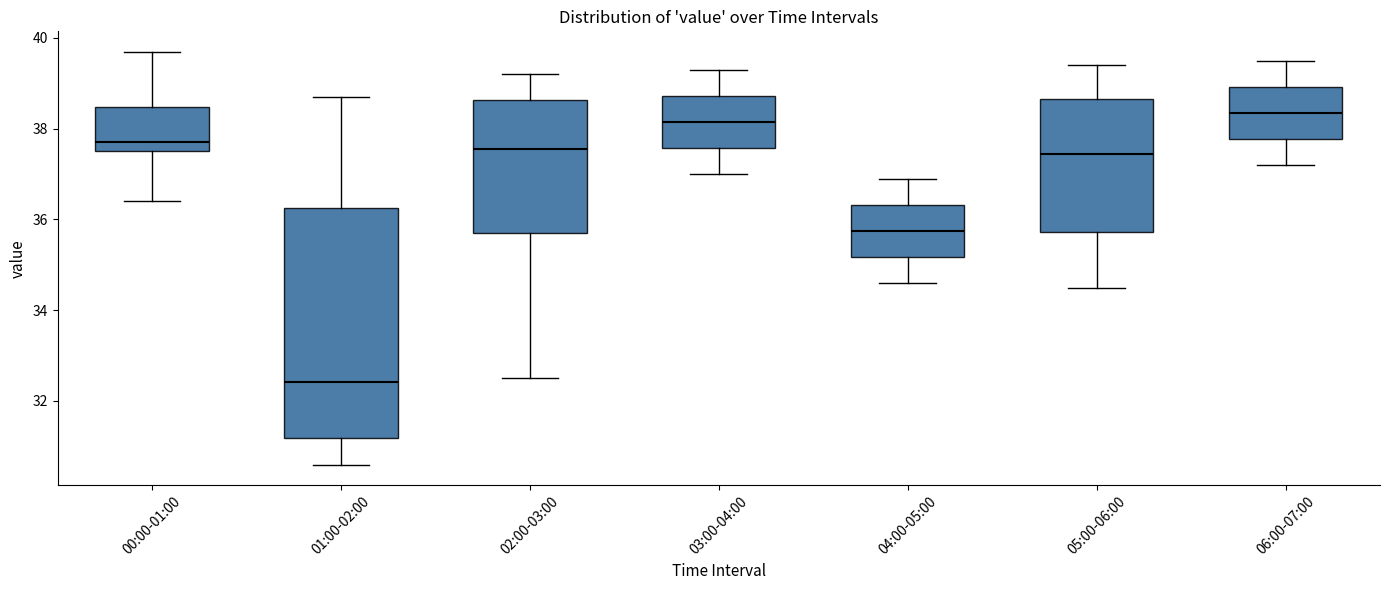

Reading left to right, read every box against the y-axis: the position of its median line, the range the box covers, and the ends of its whiskers. The values are not printed on the chart, so give them approximately, as read against the axis.

00:00-01:00: median 37.8, box 37.6 to 38.4, whiskers 36.4 to 39.6
01:00-02:00: median 32.4, box 31.2 to 36.2, whiskers 30.6 to 38.6
02:00-03:00: median 37.6, box 35.8 to 38.6, whiskers 32.6 to 39.2
03:00-04:00: median 38.2, box 37.6 to 38.8, whiskers 37.0 to 39.4
04:00-05:00: median 35.8, box 35.2 to 36.4, whiskers 34.6 to 37.0
05:00-06:00: median 37.4, box 35.8 to 38.6, whiskers 34.6 to 39.4
06:00-07:00: median 38.4, box 37.8 to 39.0, whiskers 37.2 to 39.6